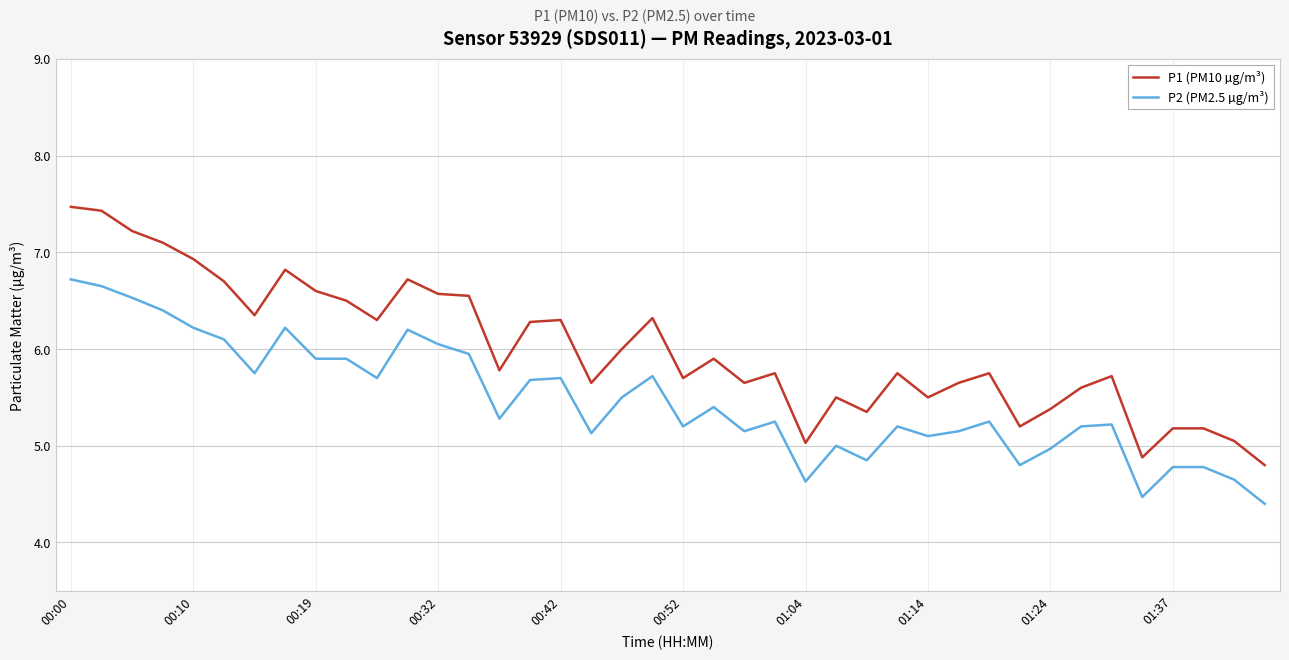

Rank the series by their average value, from highest to lowest.

P1 (PM10 µg/m³), P2 (PM2.5 µg/m³)